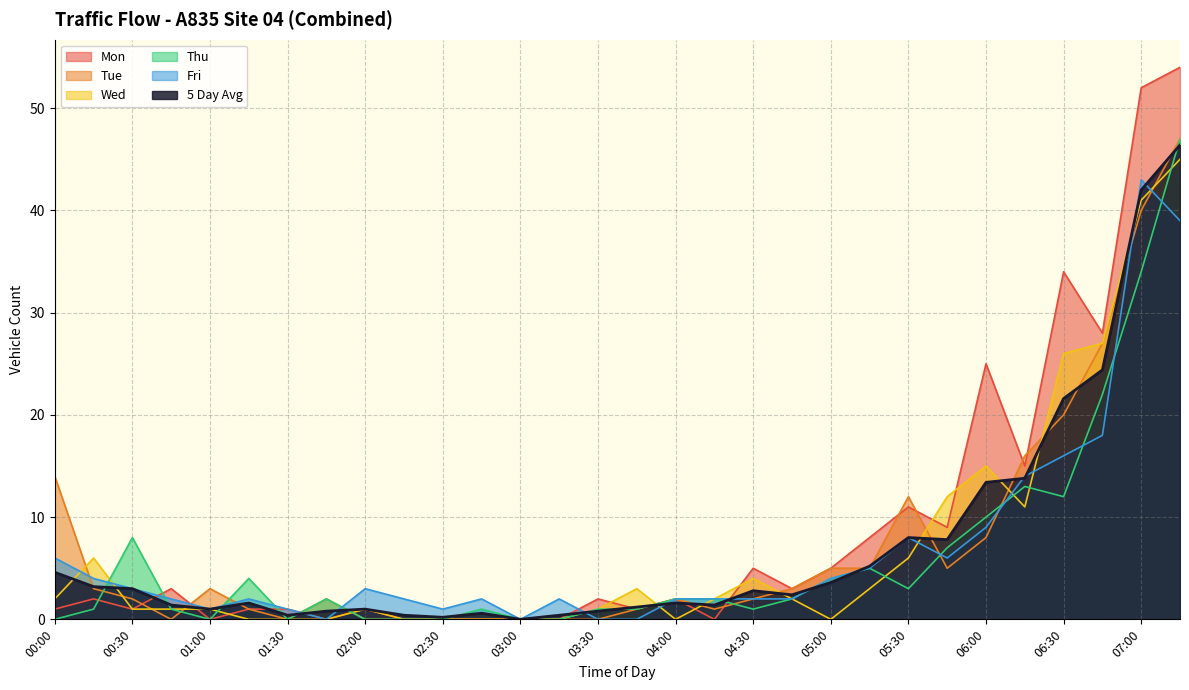

What is the label of the 26th point from the right?

01:00